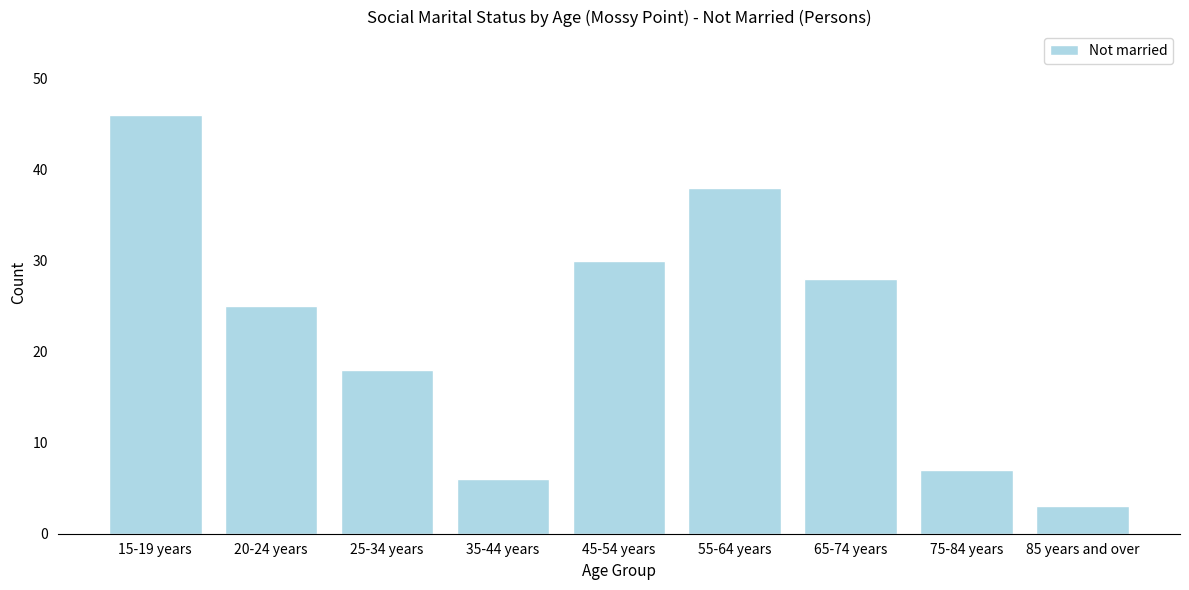

Reading left to right, transcribe all the data shown in this chart.

46	25	18	6	30	38	28	7	3